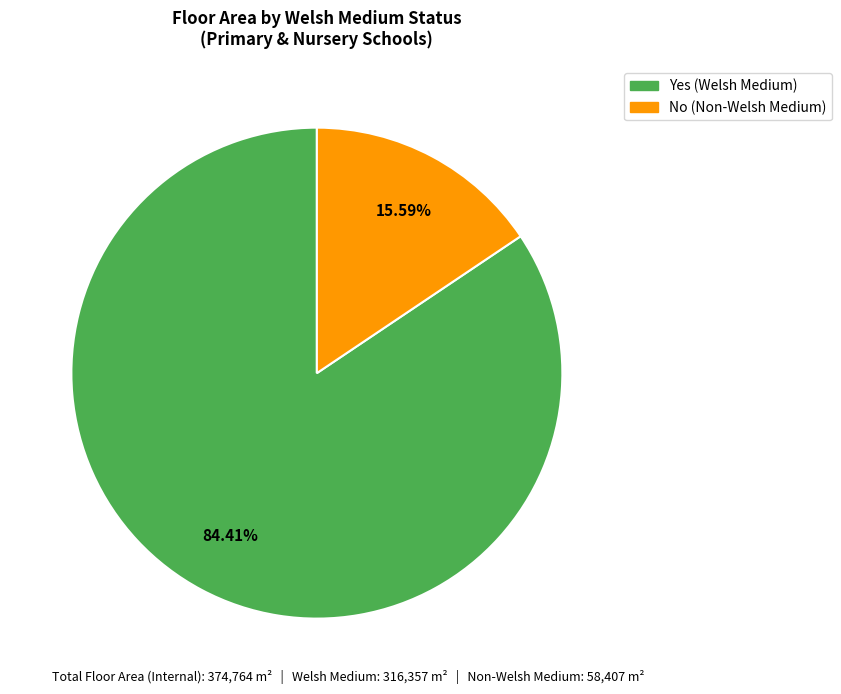

Does Yes represent more than half of the total?

Yes